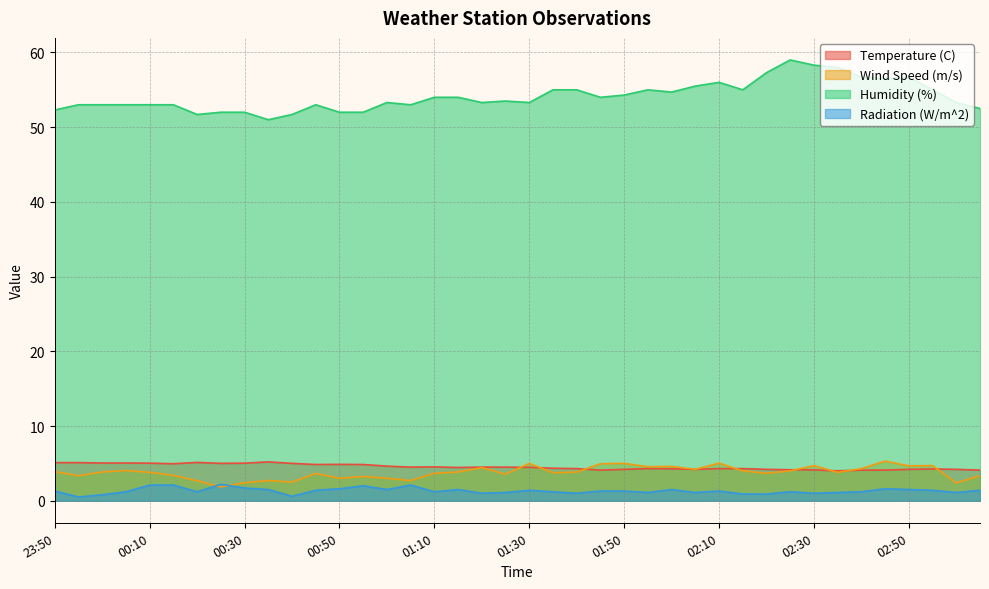

The value of Radiation (W/m^2) at 00:35 is 1.0. True or false?

False